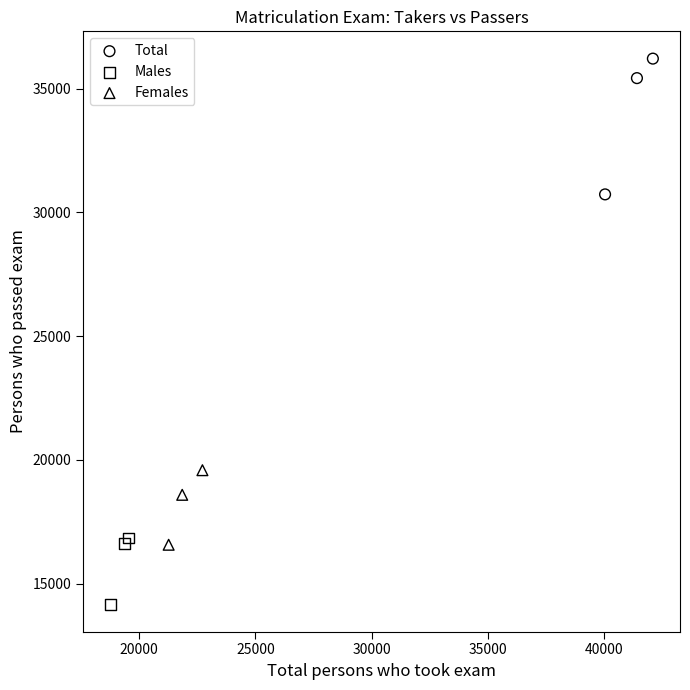

Which series reaches the maximum Y coordinate?

Total